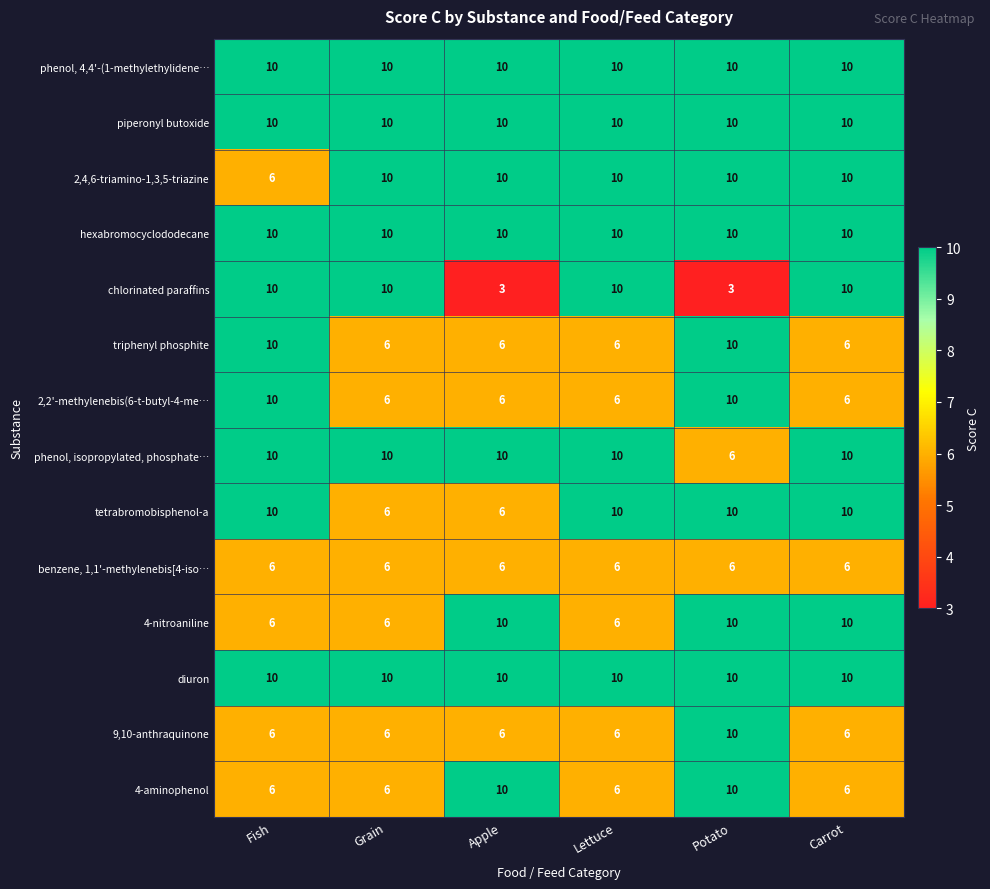

What is the minimum value for tetrabromobisphenol-a?

6